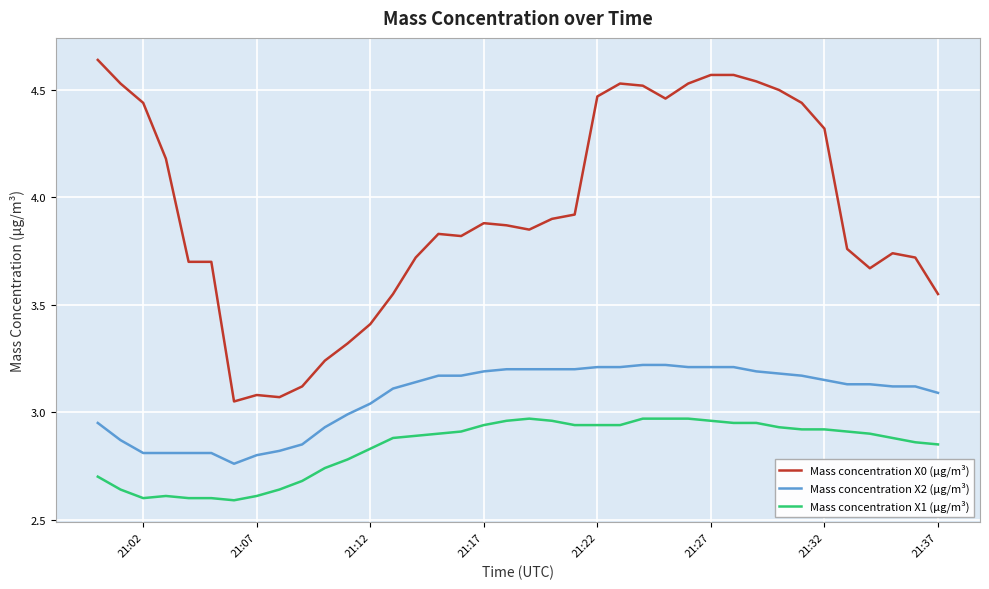

Which series has the widest spread of values?

Mass concentration X0 (μg/m³)